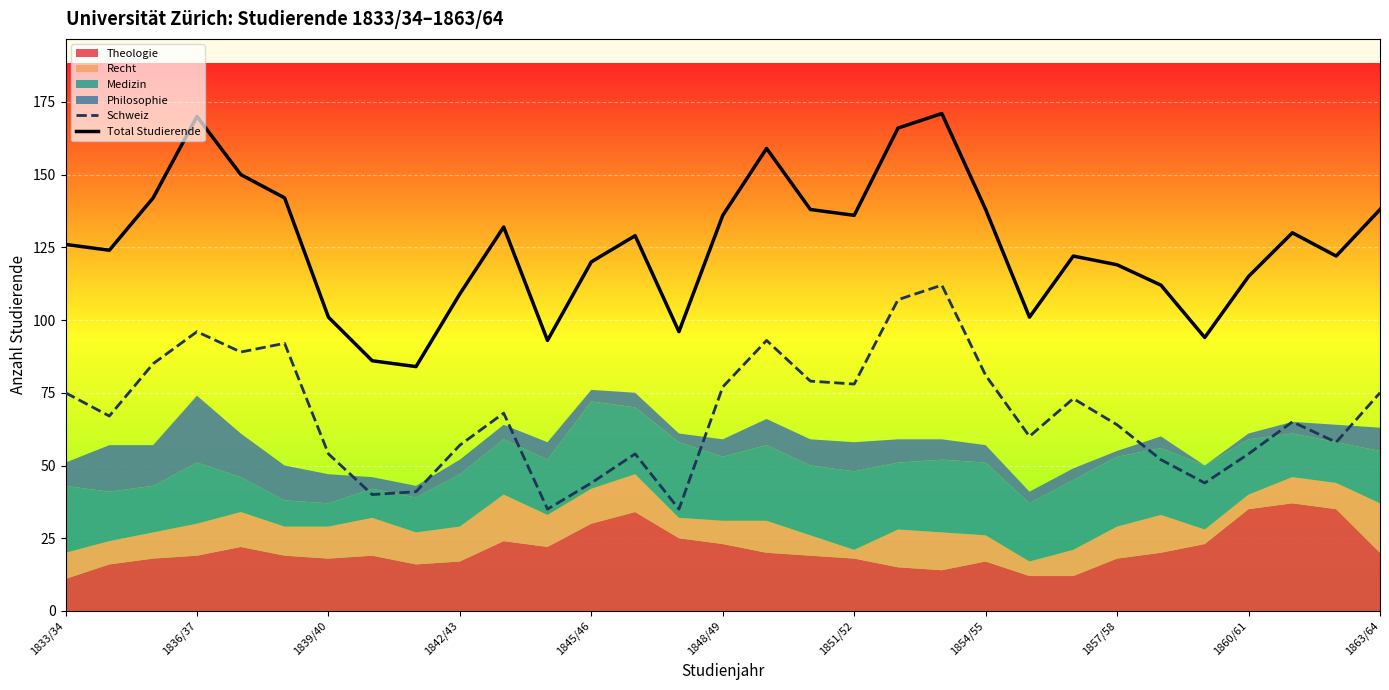

Is the value of Total Studierende at 1863/64 greater than the value of Schweiz at 1842/43?

Yes